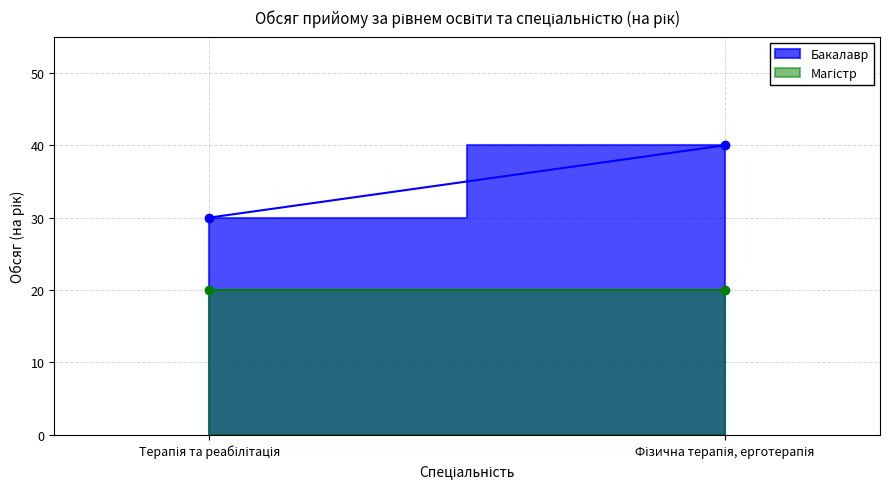

The Магістр series shows 20 at Терапія та реабілітація. True or false?

True